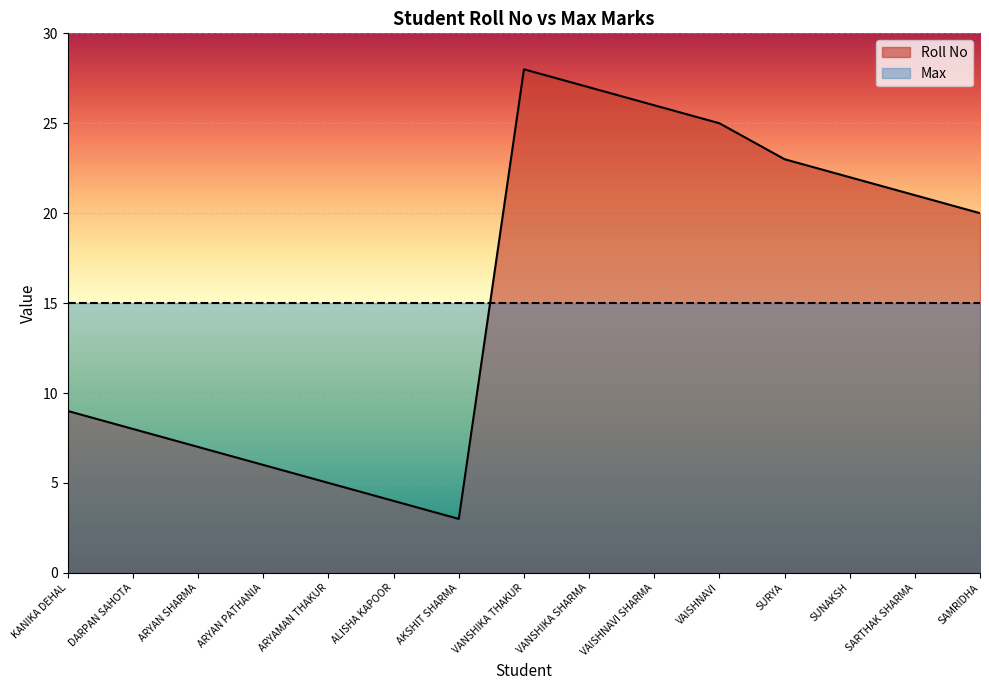

Which label corresponds to the smallest value in the chart?

AKSHIT SHARMA